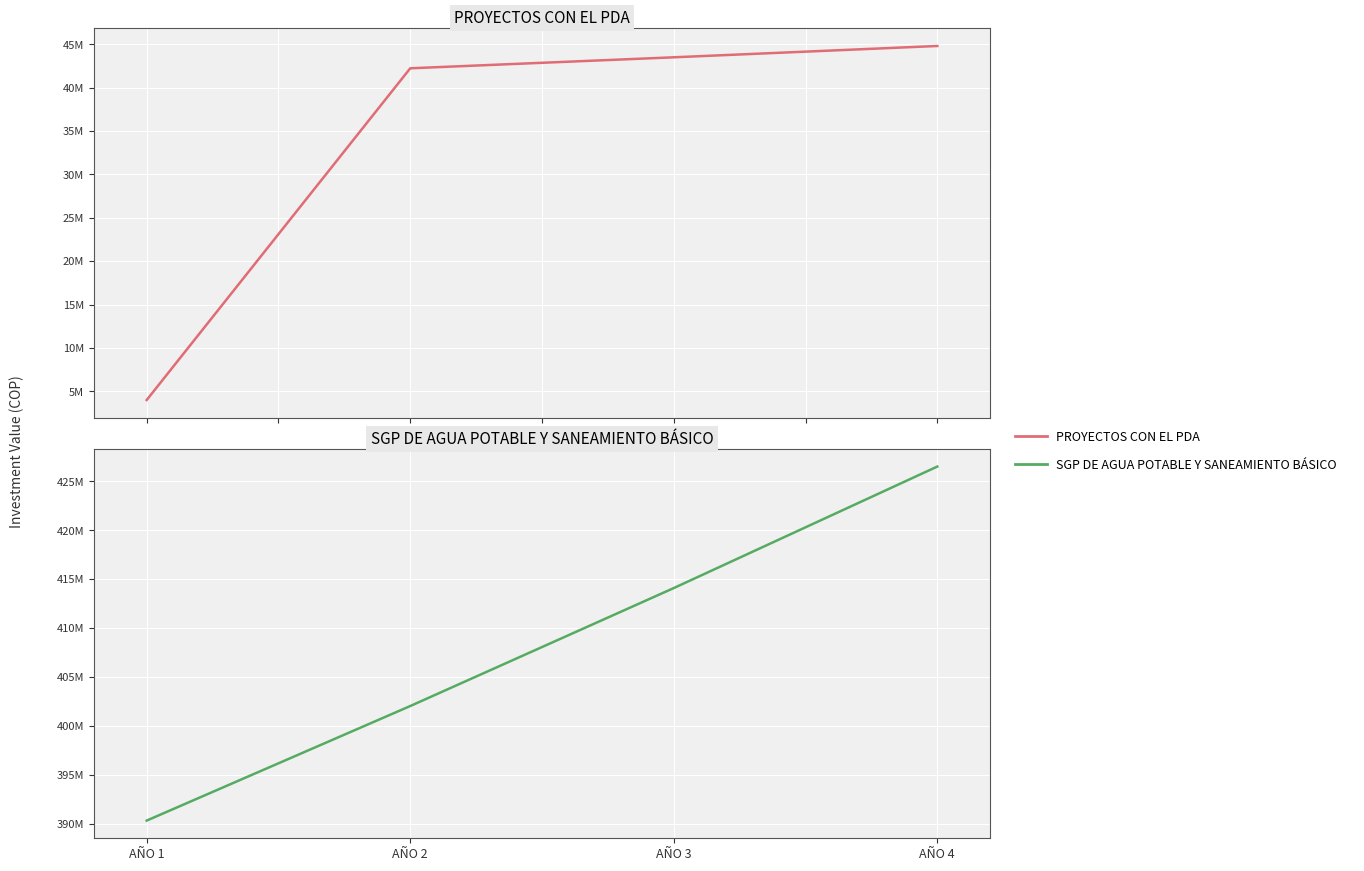

What value does the PROYECTOS CON EL PDA series have at AÑO 4, to the nearest 100?

44810000